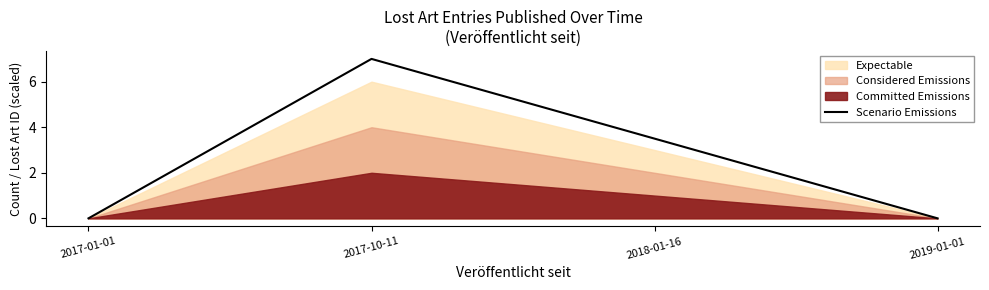

What is the difference between the values at 2019-01-01 and 2018-01-16?

3.5